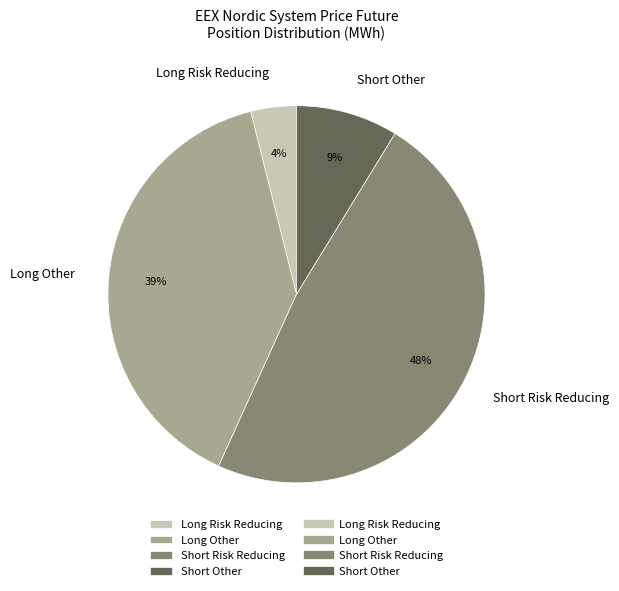

What is the ratio of the value at Long Risk Reducing to the value at Long Other?

0.1